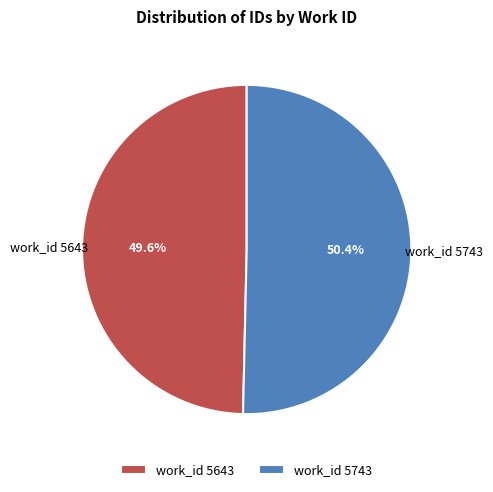

What percentage do work_id 5643 and work_id 5743 together represent?

100.0%